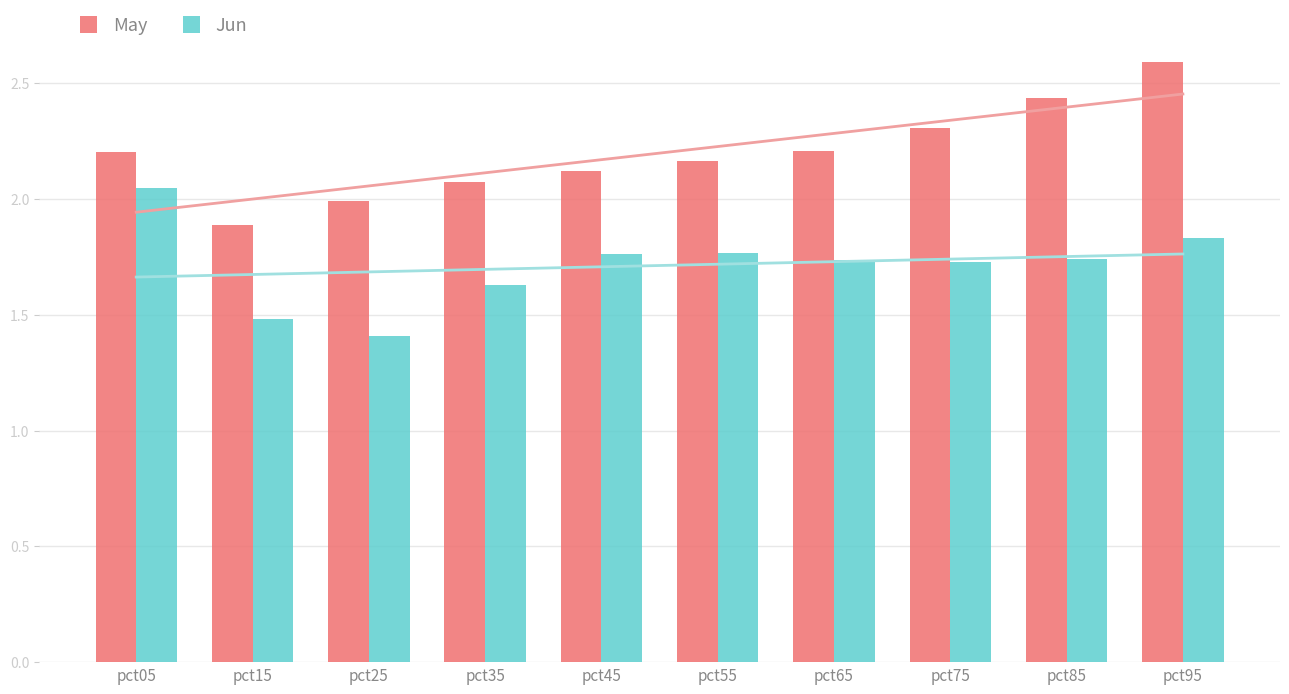

The May series shows 1.5 at pct75. True or false?

False